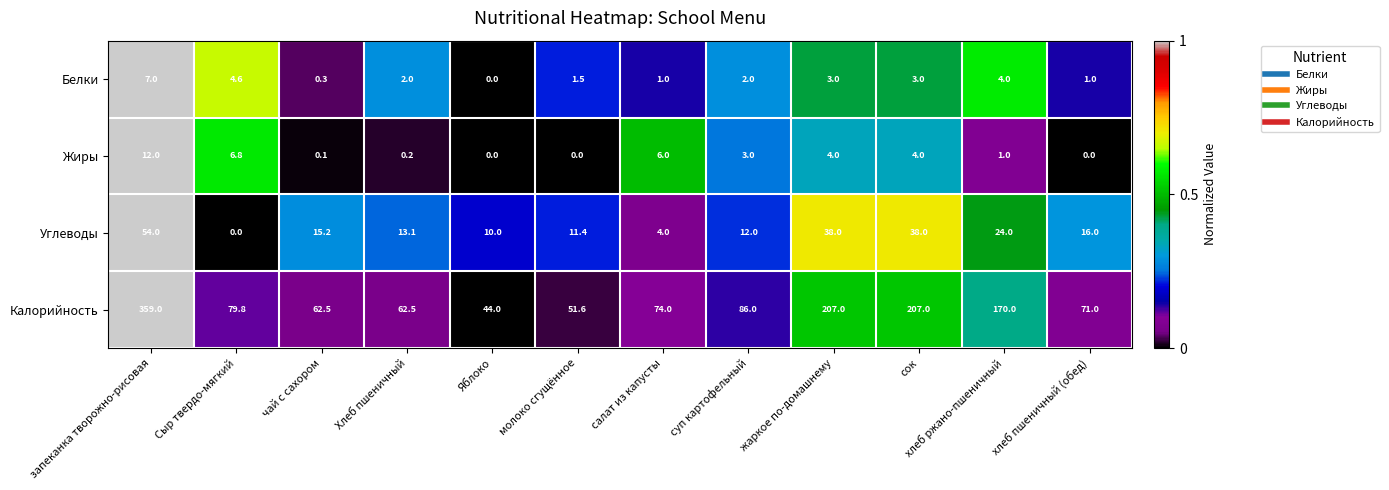

At молоко сгущённое, list the series in order from largest to smallest.

Калорийность, Углеводы, Белки, Жиры